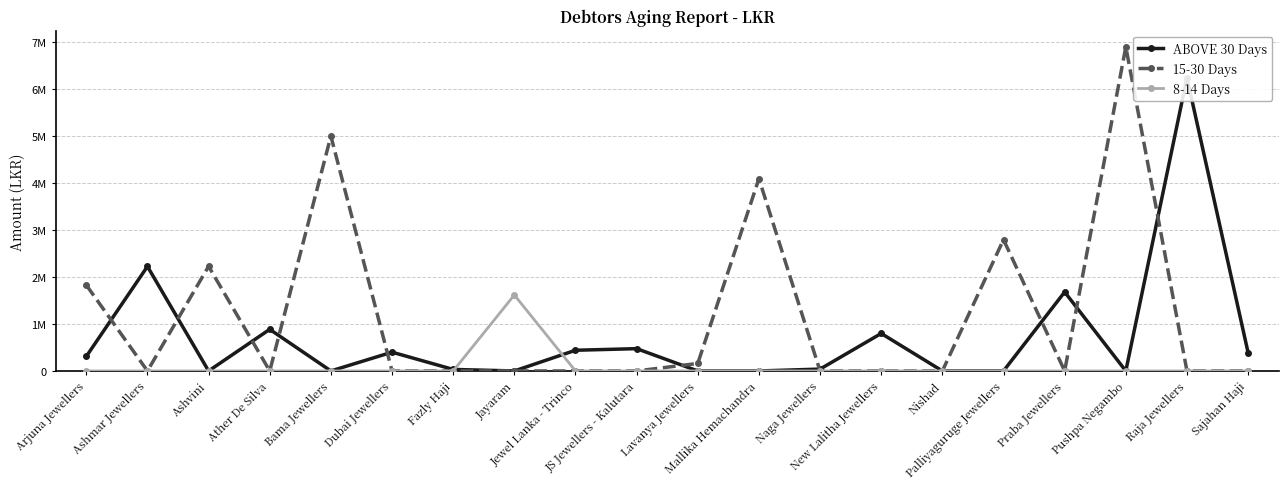

Rank the series by their maximum value, from highest to lowest.

15-30 Days, ABOVE 30 Days, 8-14 Days